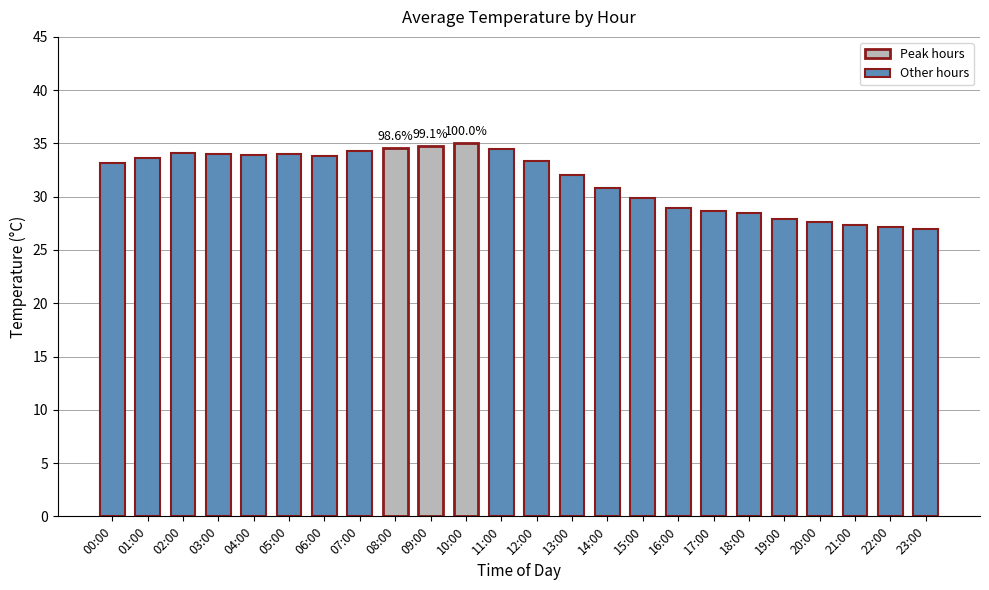

Reading left to right, transcribe all the data shown in this chart.

00:00=33.2	01:00=33.6	02:00=34.1	03:00=34.0	04:00=33.9	05:00=34.0	06:00=33.8	07:00=34.3	08:00=34.5	09:00=34.7	10:00=35.0	11:00=34.5	12:00=33.4	13:00=32.0	14:00=30.8	15:00=29.9	16:00=28.9	17:00=28.6	18:00=28.4	19:00=27.9	20:00=27.7	21:00=27.4	22:00=27.2	23:00=27.0